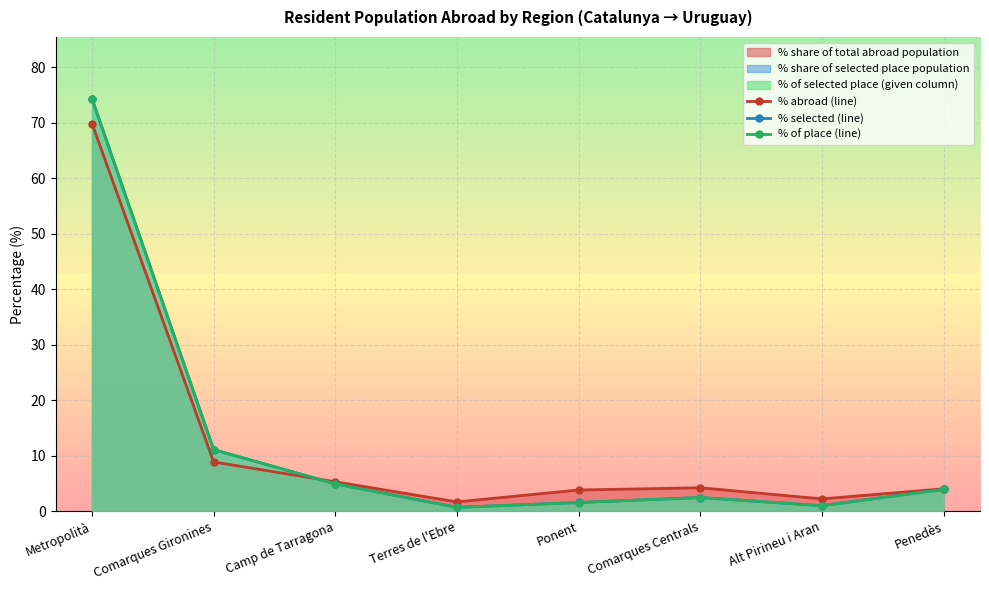

What is the value of the % of place (line) point at the 8th from the left?

3.9